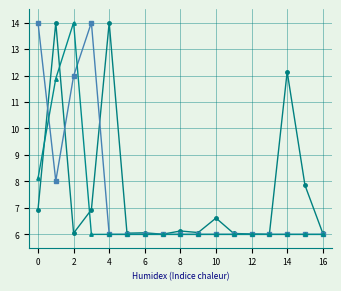

What is the minimum value shown in the chart?

6.0